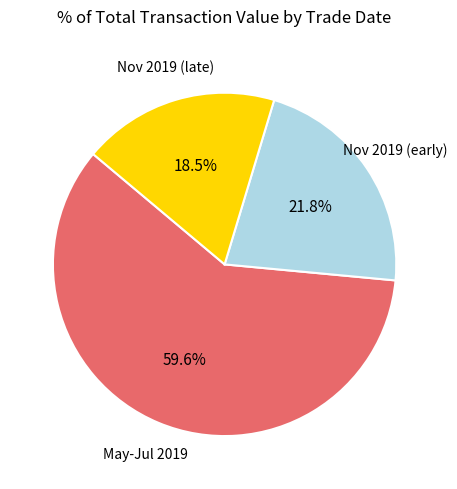

Does any single category account for the majority?

Yes